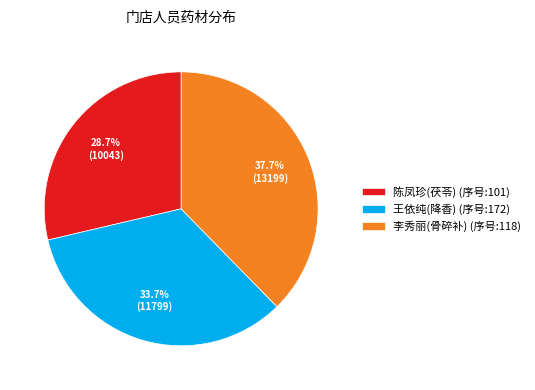

Count the number of slices in the pie.

3